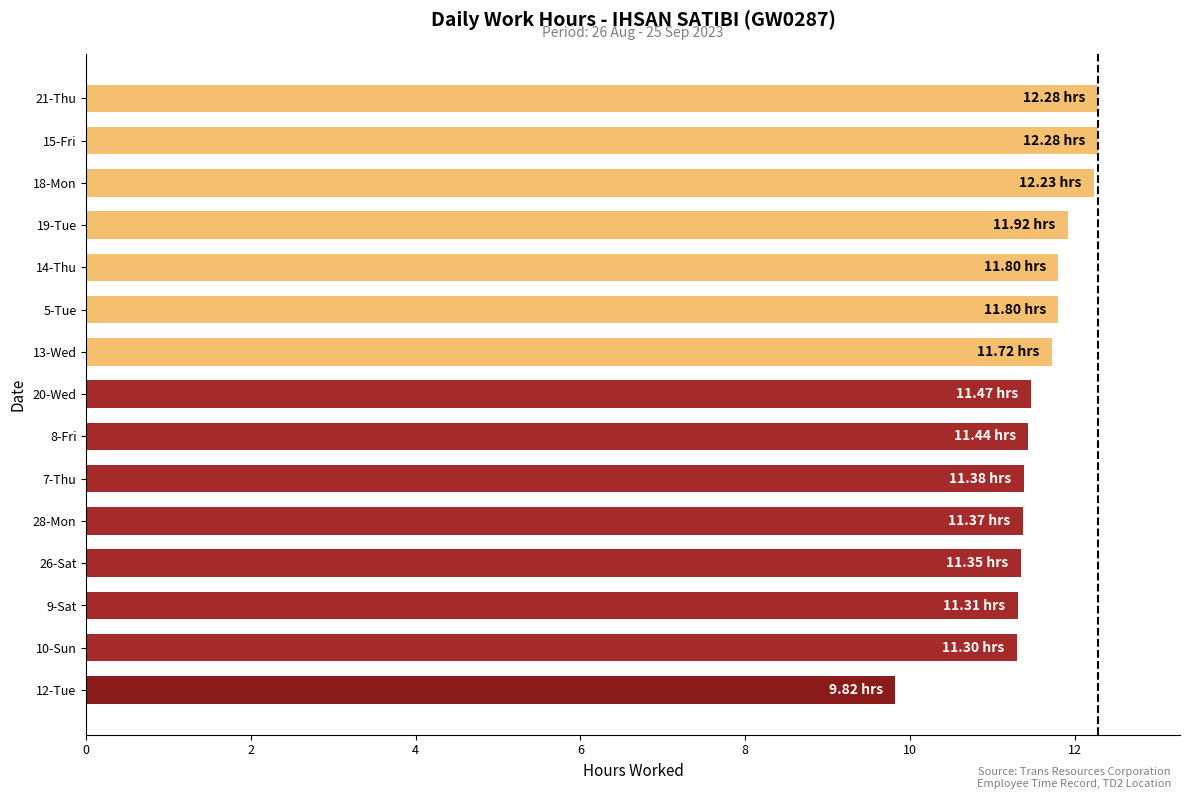

What is the sum of all values?

173.5